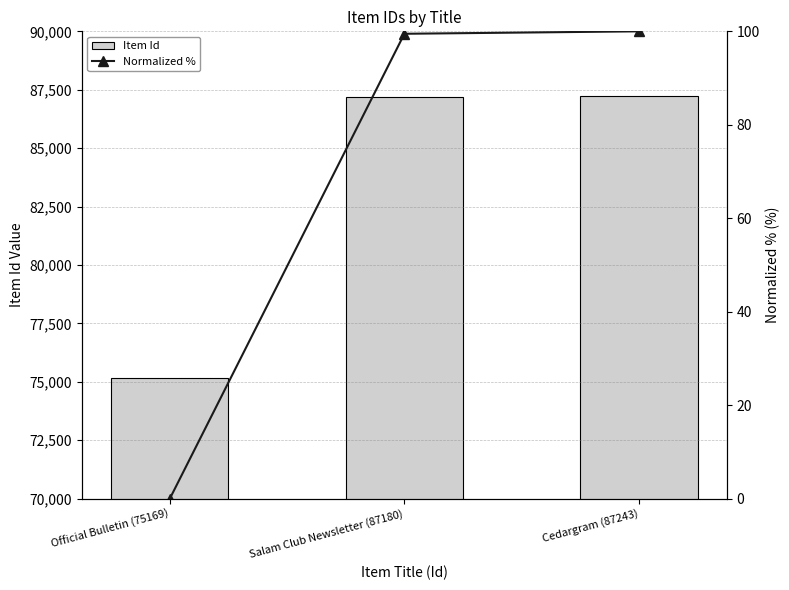

The value of Item Id at Salam Club Newsletter (87180) is 128199.4. True or false?

False